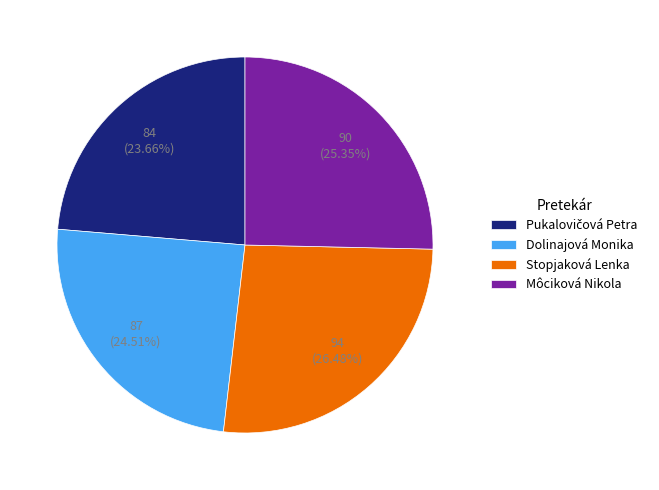

True or false: Stopjaková Lenka accounts for 12% of the total.

False